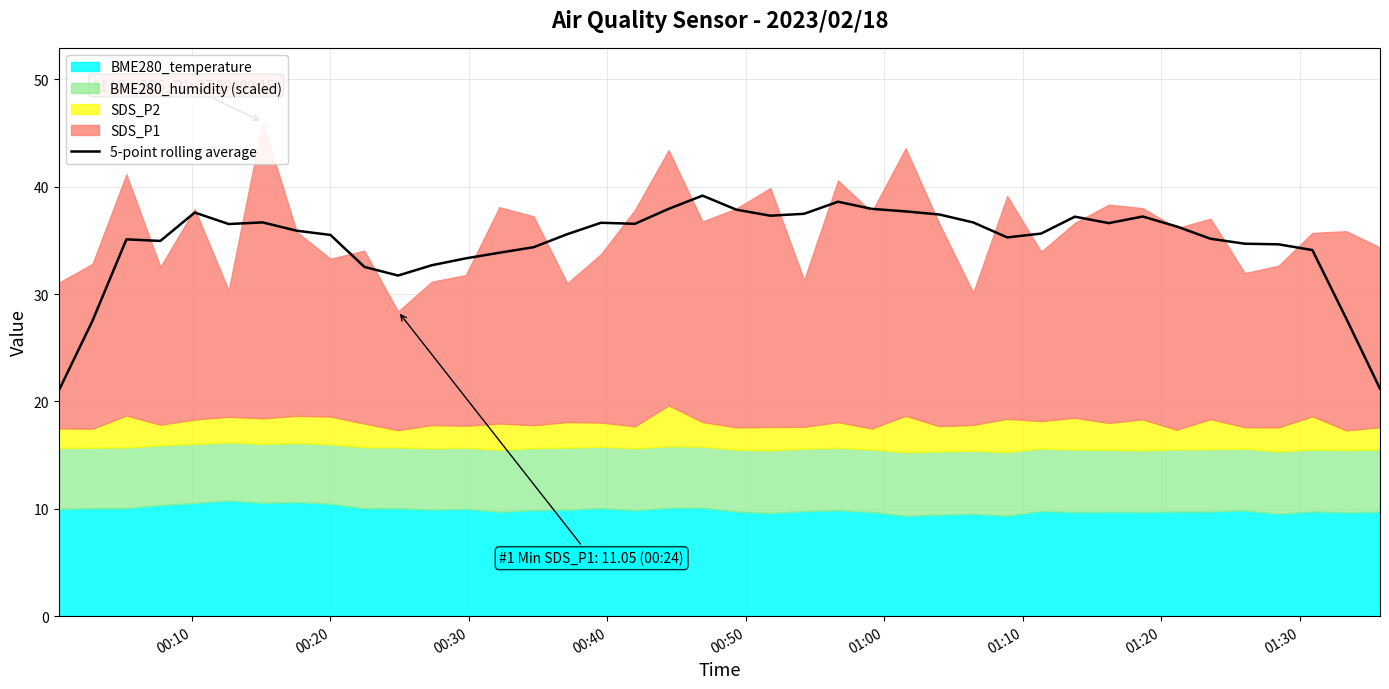

What is the lowest value of the 5-point rolling average series?

21.0